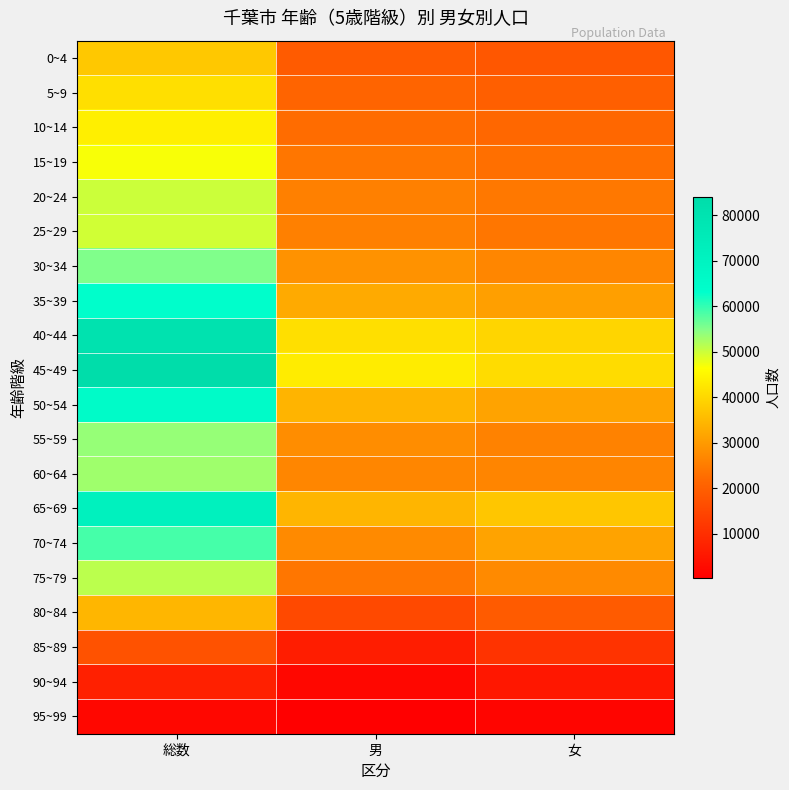

What is the greatest value displayed?

84015